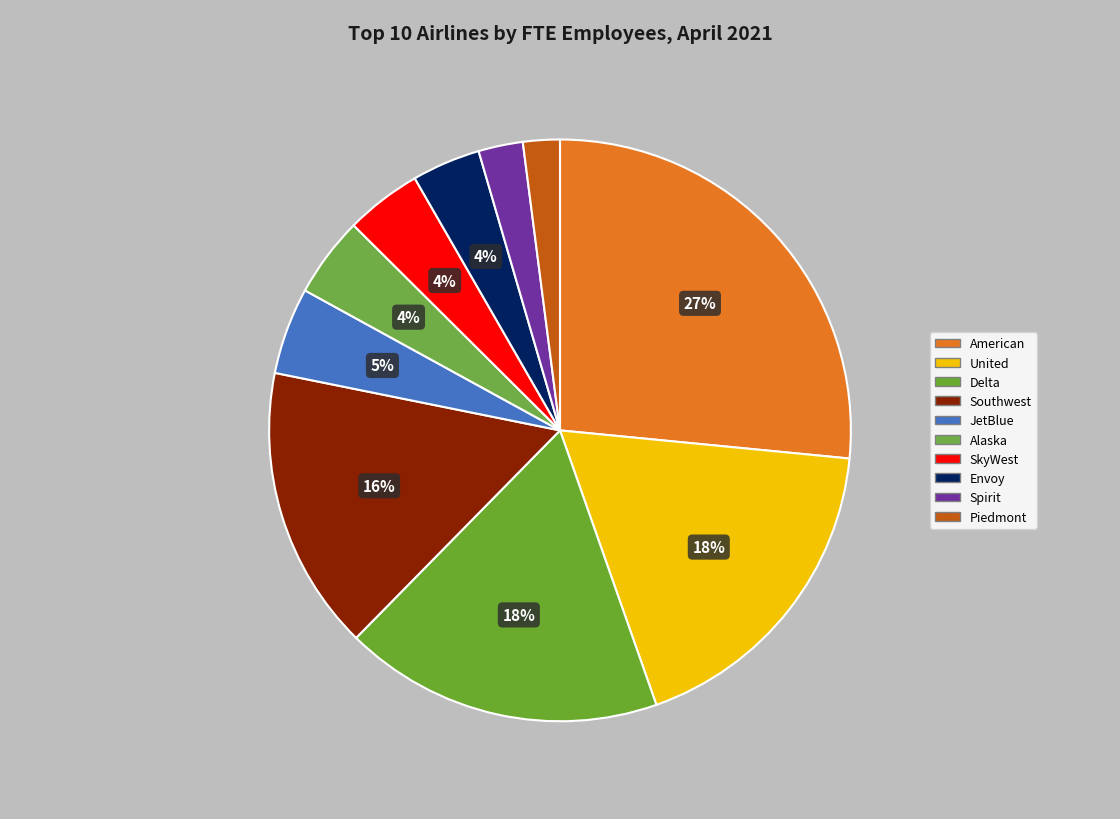

Which slice is the largest?

American